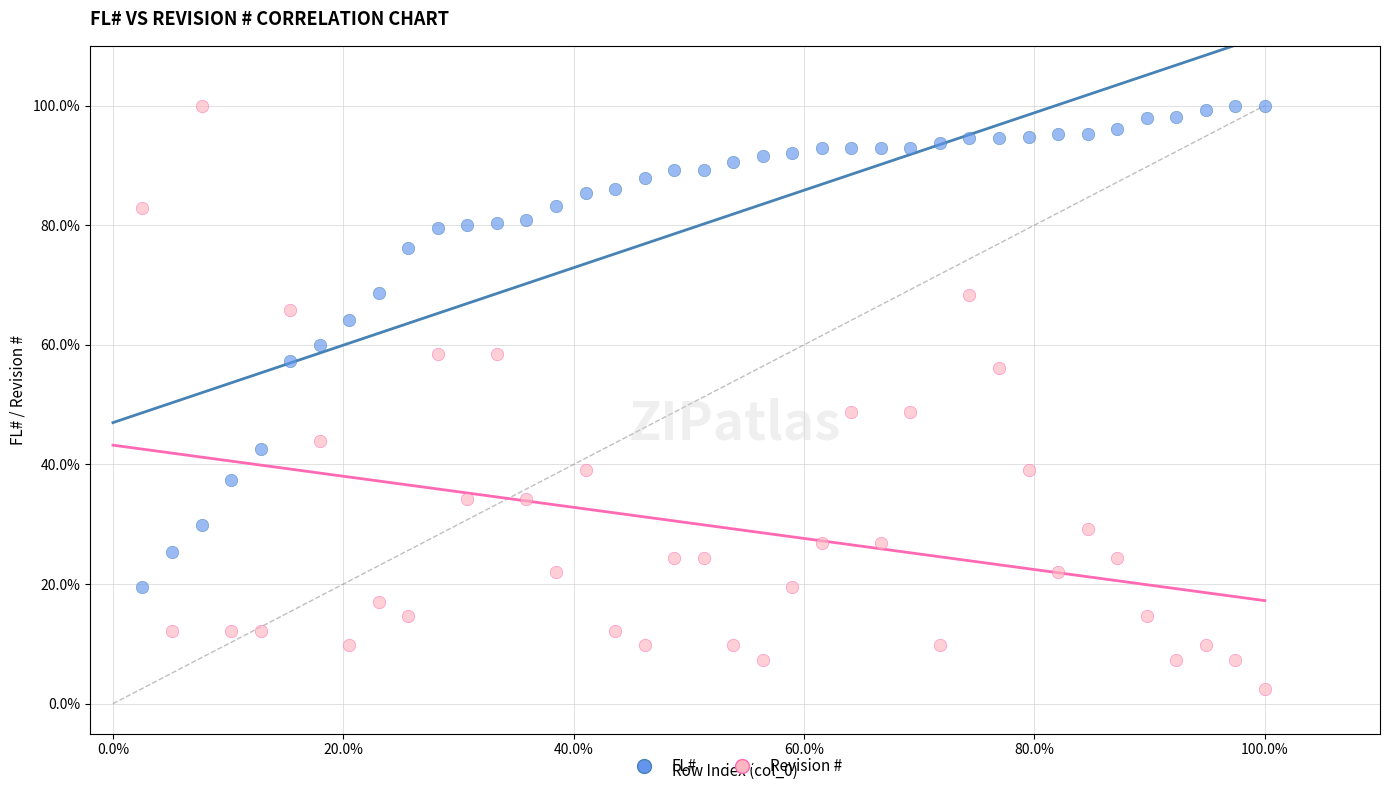

What are all the series names shown in the legend?

FL#, Revision #